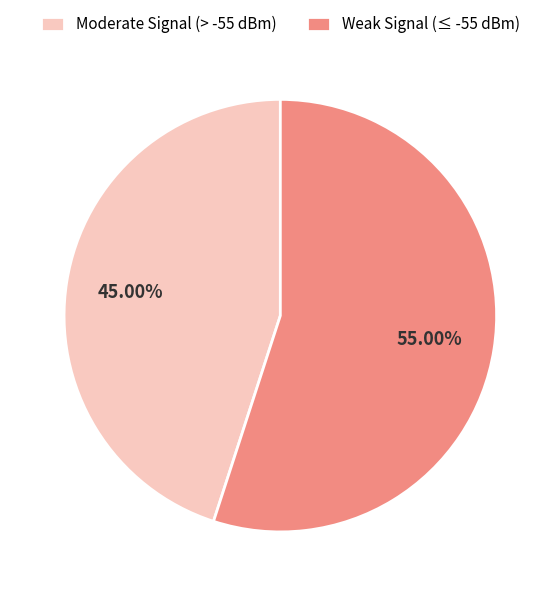

Is Moderate Signal (> -55 dBm) the majority of the pie?

No